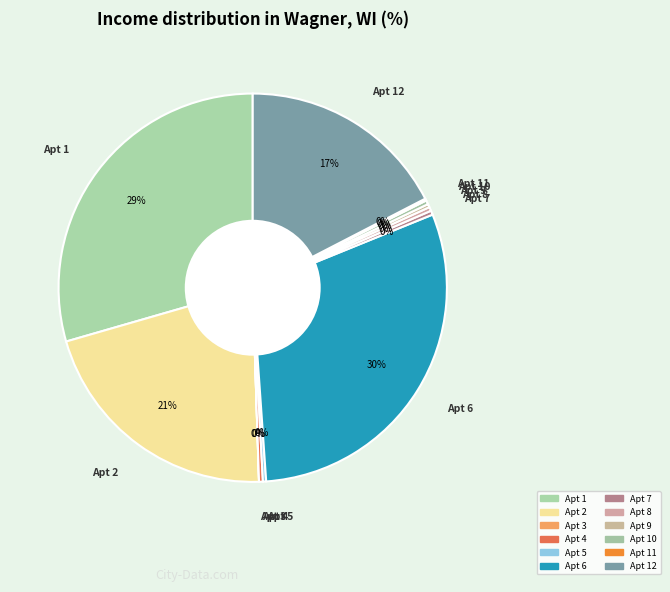

To the nearest percent, what is the average slice percentage?

8%